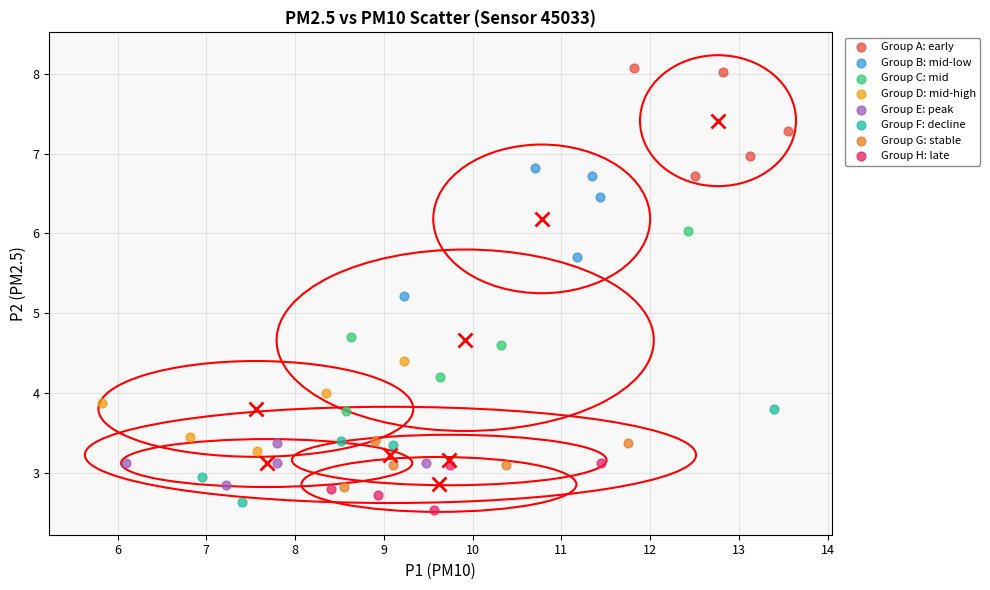

Which series contains the highest Y value?

Group A: early